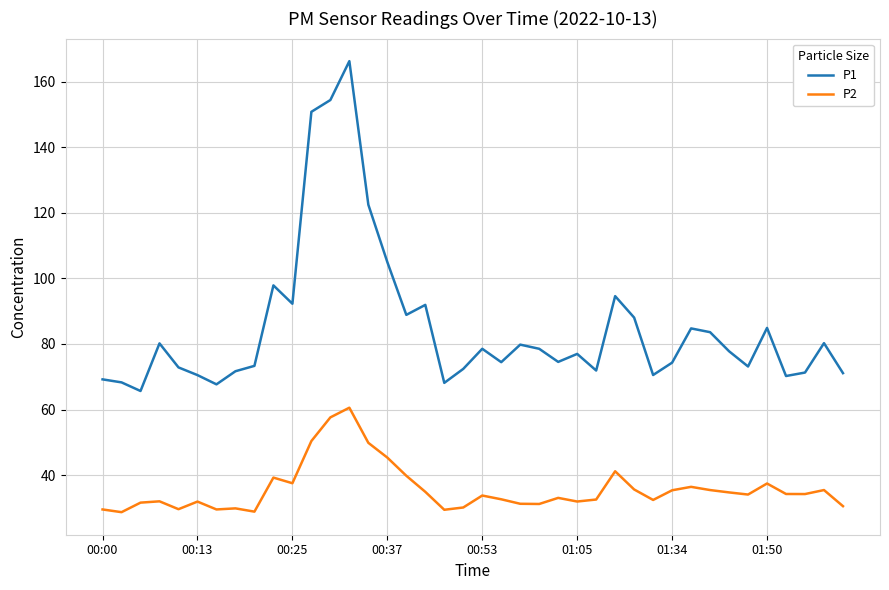

How many lines are shown in the chart?

2